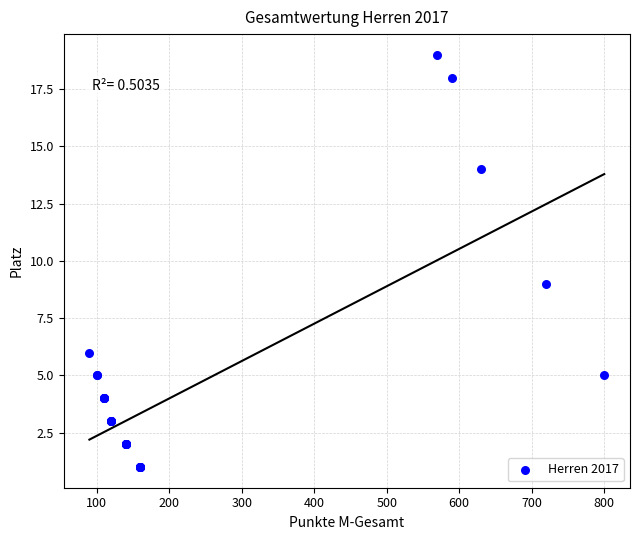

What Y value in the scatter plot is closest to 10?

9